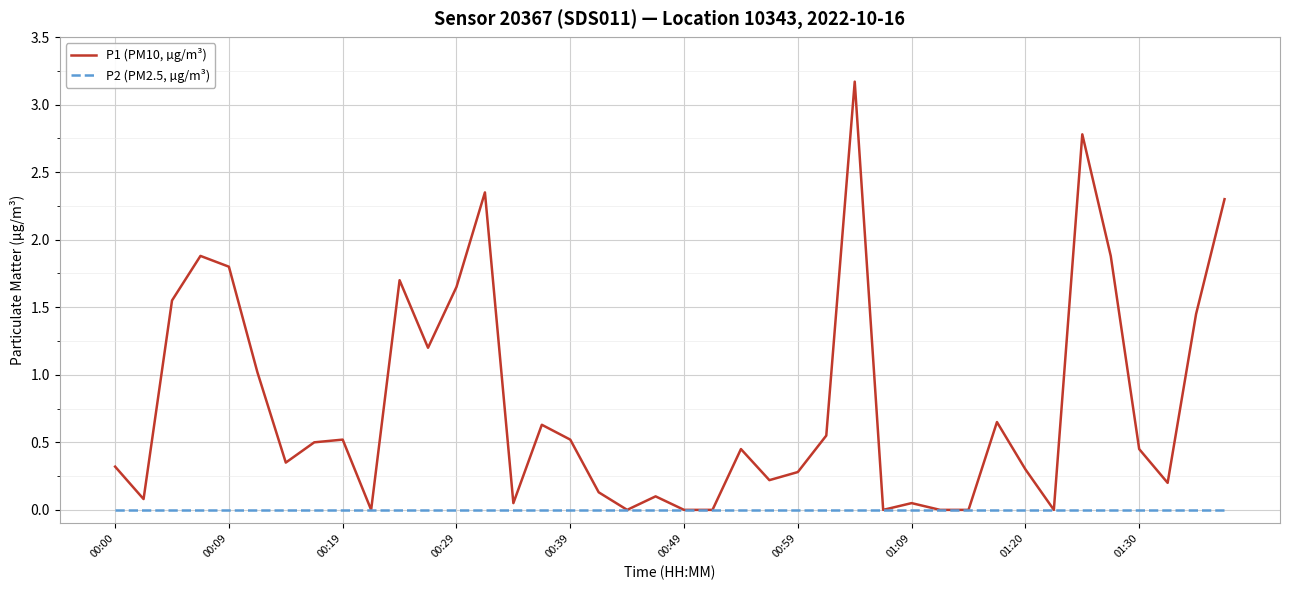

What is the maximum value for P1 (PM10, µg/m³)?

3.2